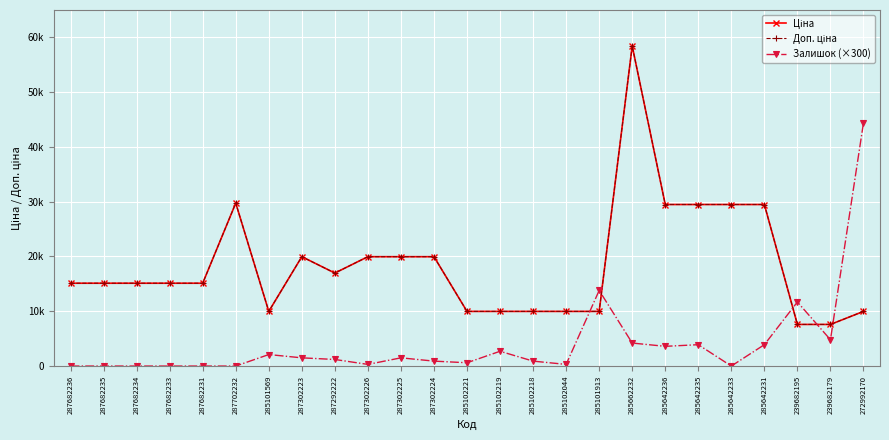

Does the chart have visible grid lines?

Yes